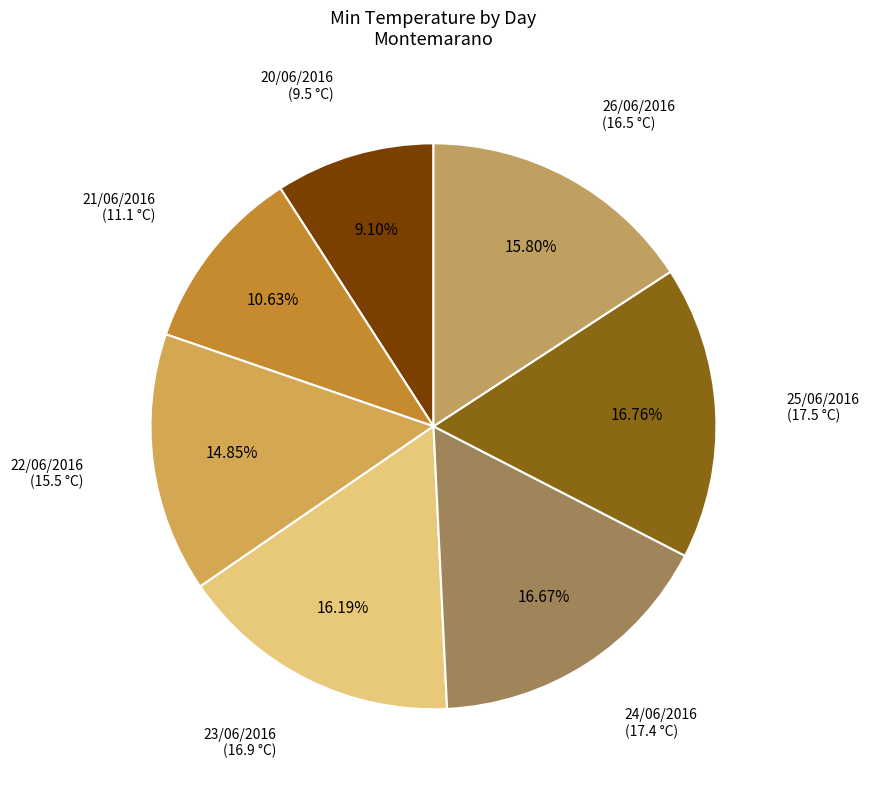

To the nearest percent, what portion does 22/06/2016 represent?

15%